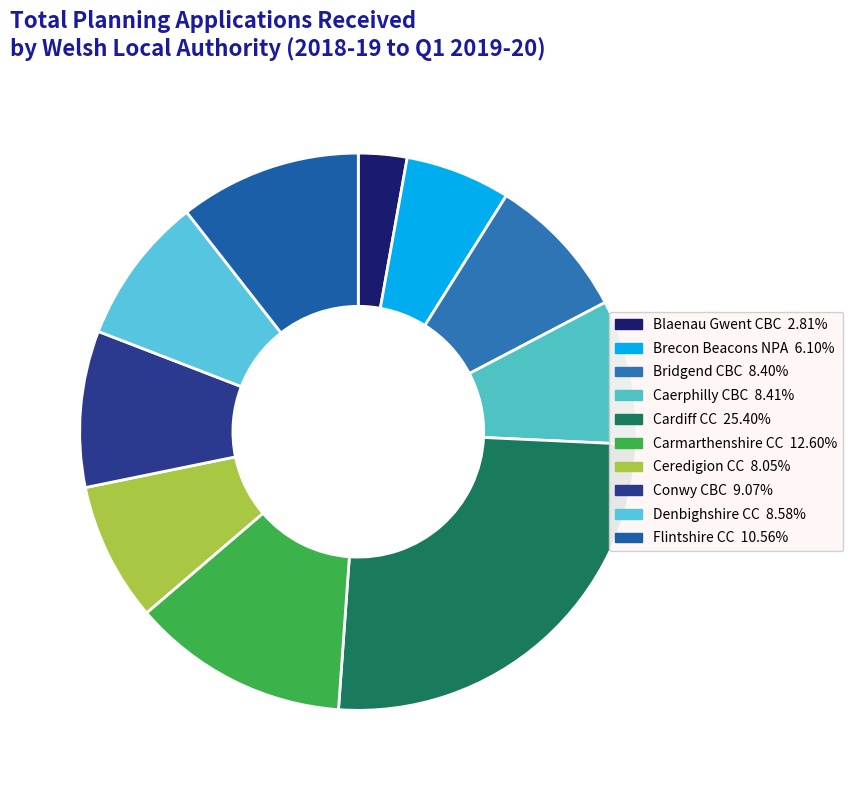

How many slices are in this pie chart?

10